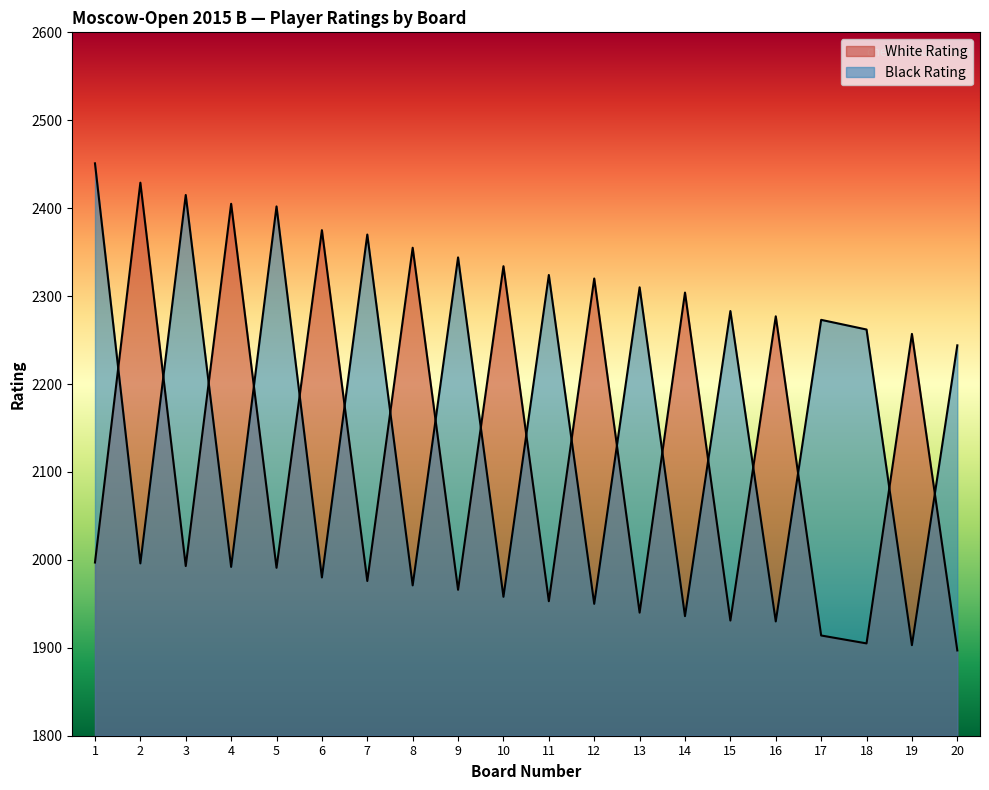

How many lines are shown in the chart?

2